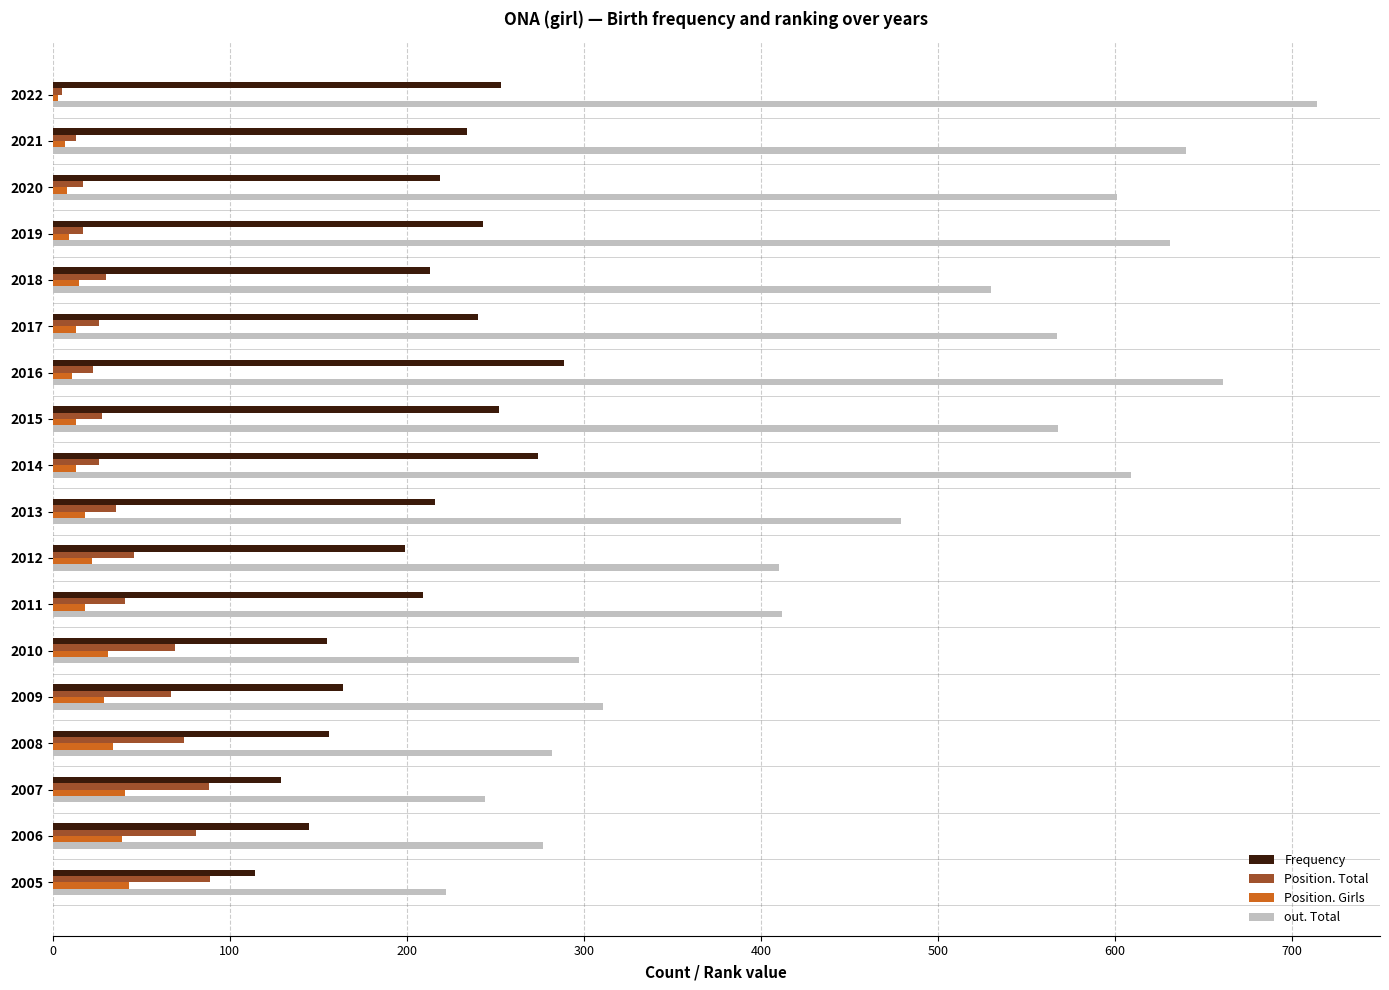

What is the sum of all Position. Girls values?

367